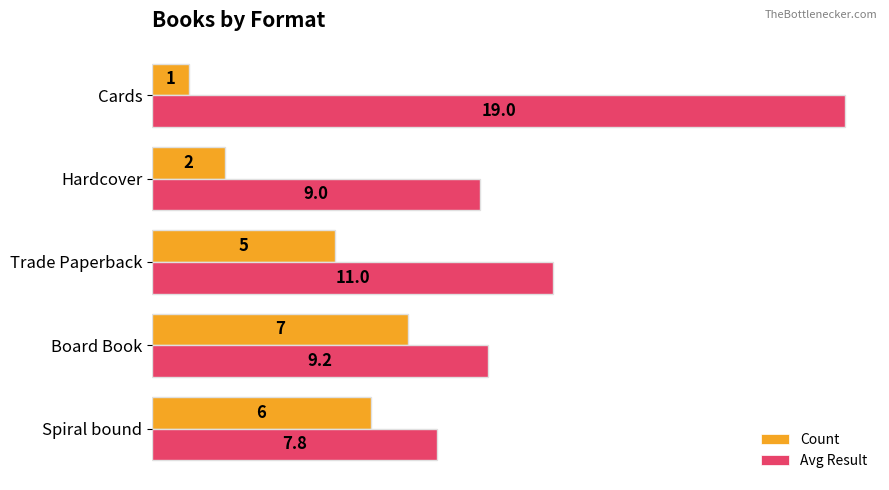

The value of Count at Spiral bound is 10.8. True or false?

False